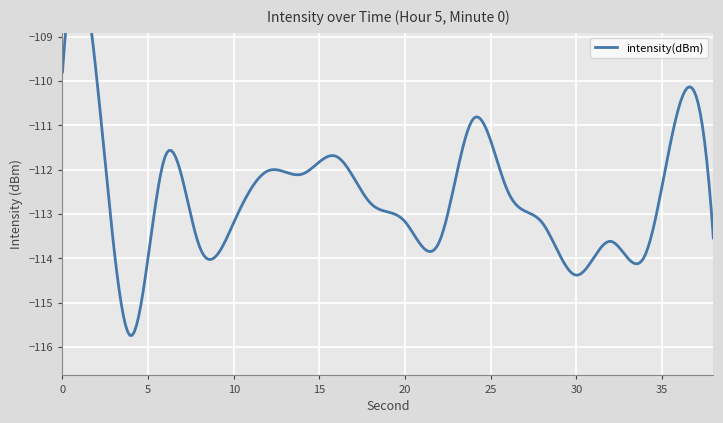

True or false: there are more than 1 points higher than both neighbors.

True